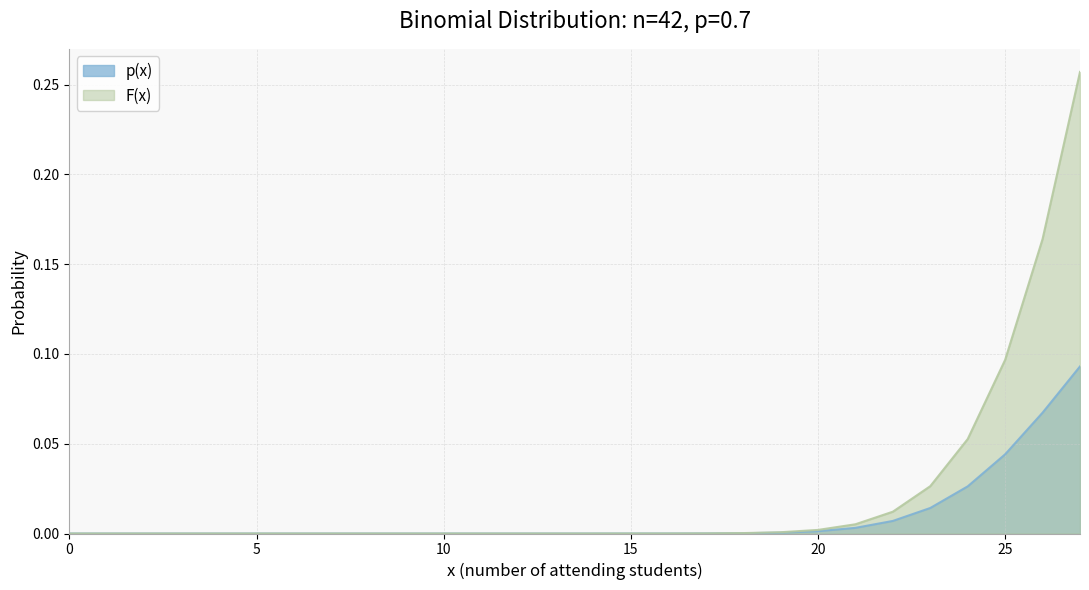

Is the value of F(x) at 17 greater than the value of p(x) at 9?

Yes